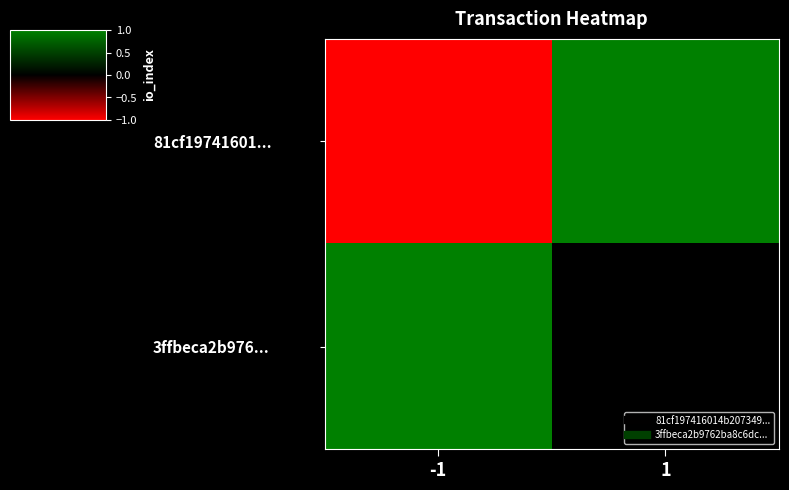

What is the minimum value shown in the chart?

-1